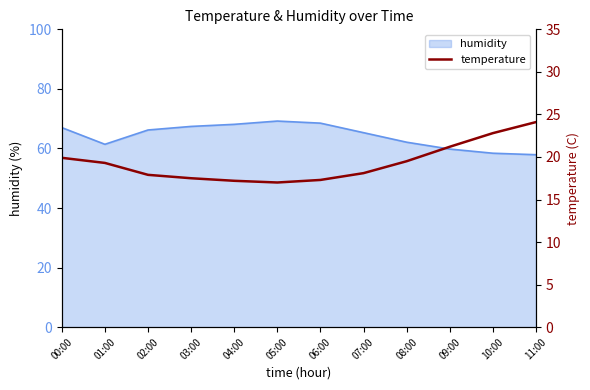

At which label is the value closest to 20?

00:00